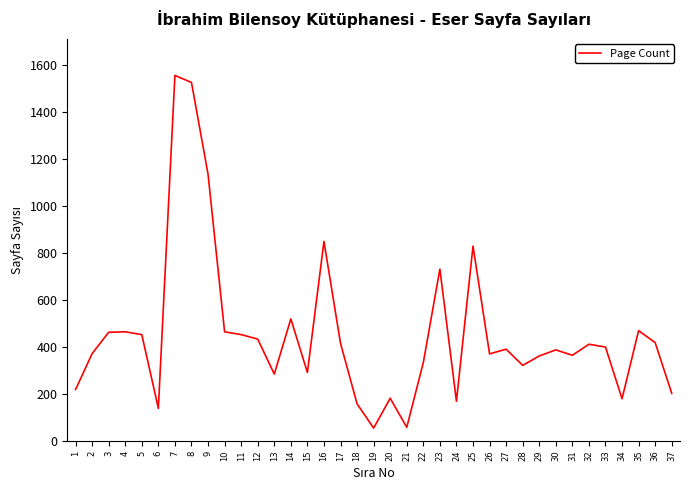

What value does the data have at 37, to the nearest 10?

200